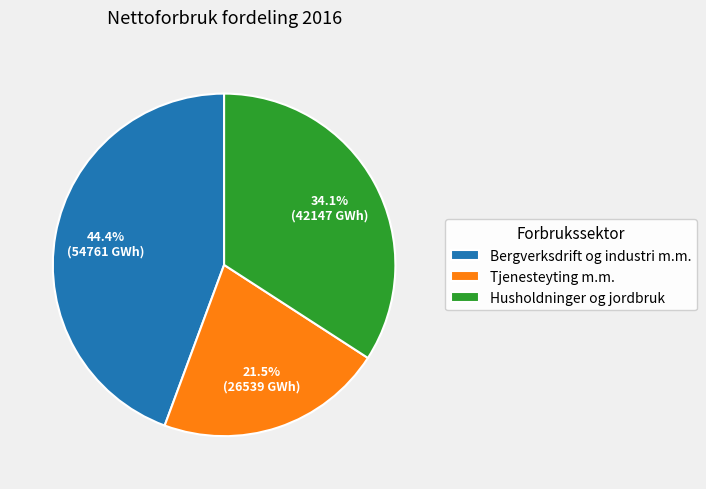

To the nearest percent, what percentage of the pie is Husholdninger og jordbruk?

34%